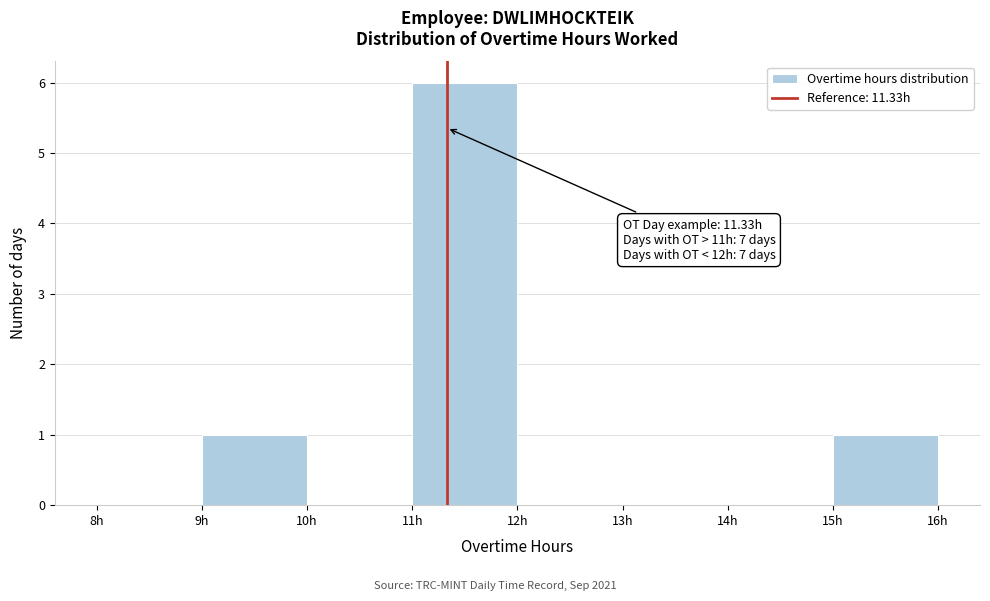

Over which range of the x-axis is the bar tallest?

11 to 12